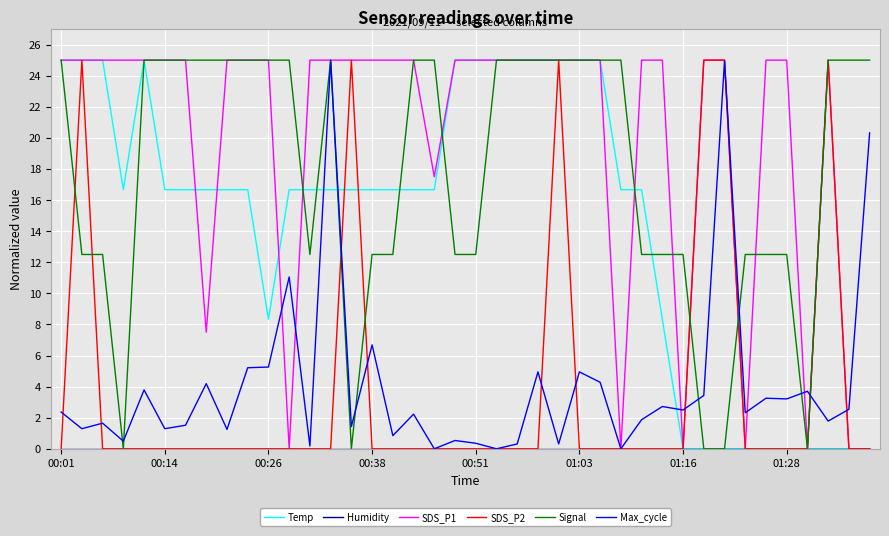

True or false: Signal and Max_cycle intersect in this chart.

True